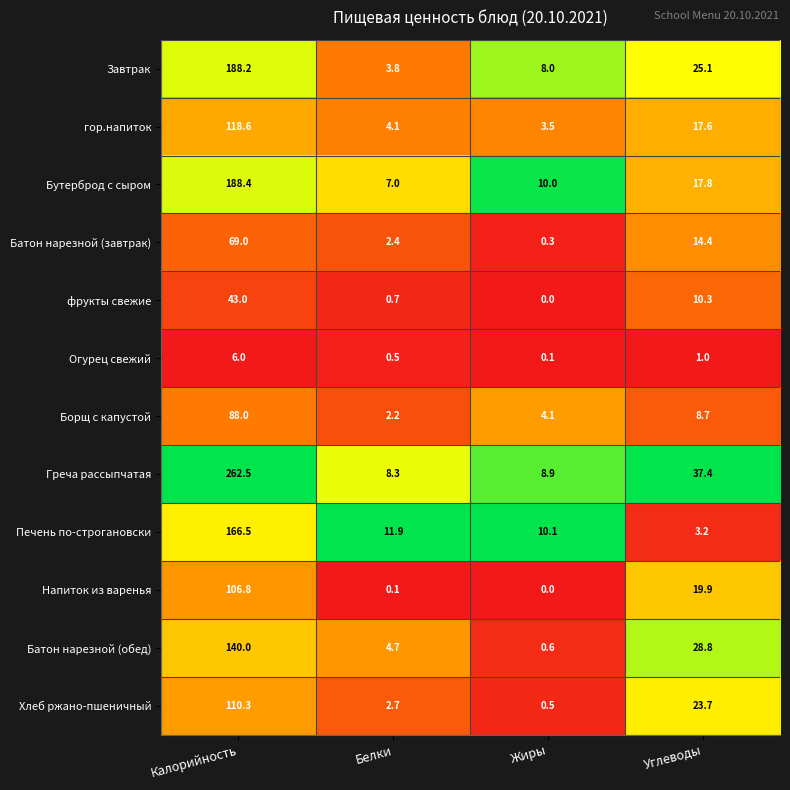

Which label corresponds to the largest value in the chart?

Калорийность